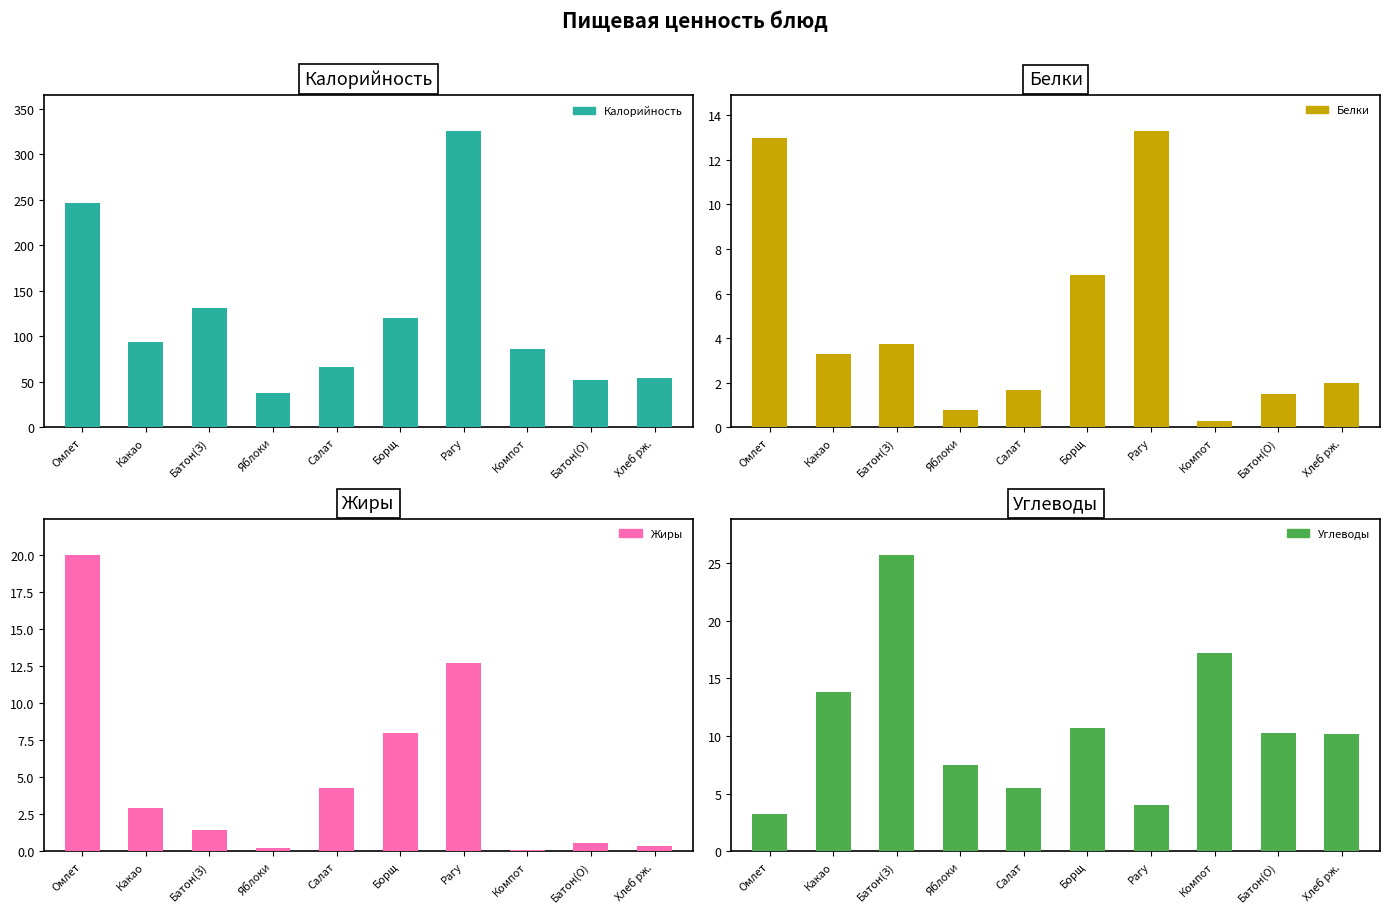

What is the difference between the highest and lowest values at Компот?

86.4